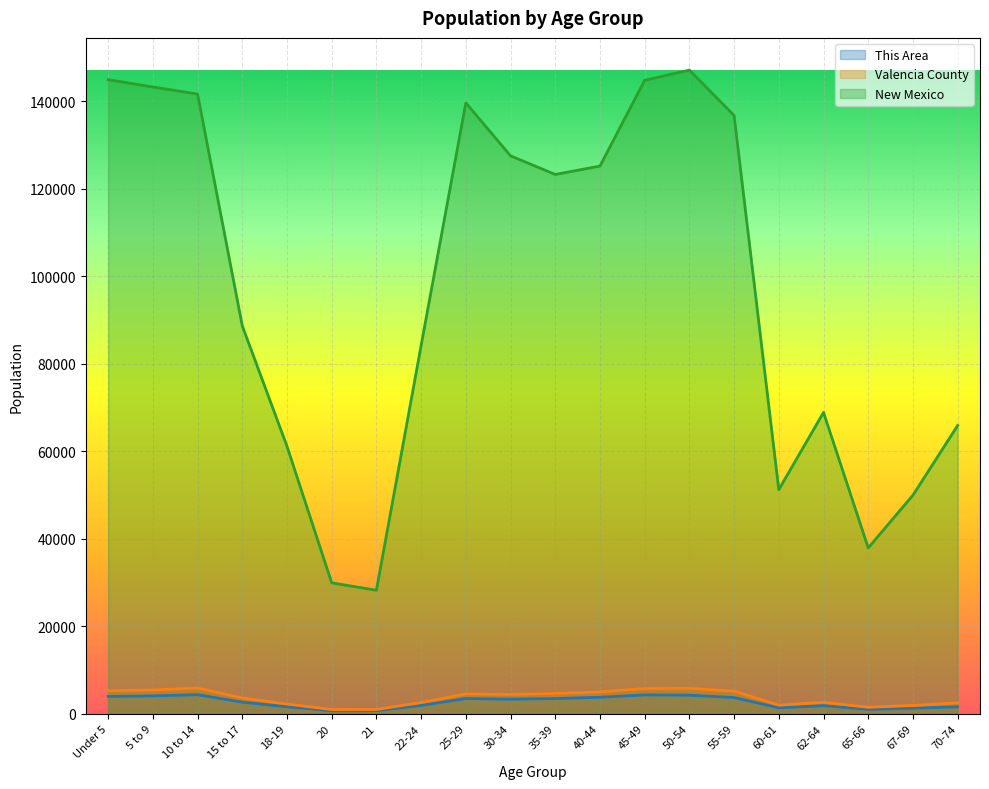

At 70-74, list the series in order from smallest to largest.

This Area, Valencia County, New Mexico